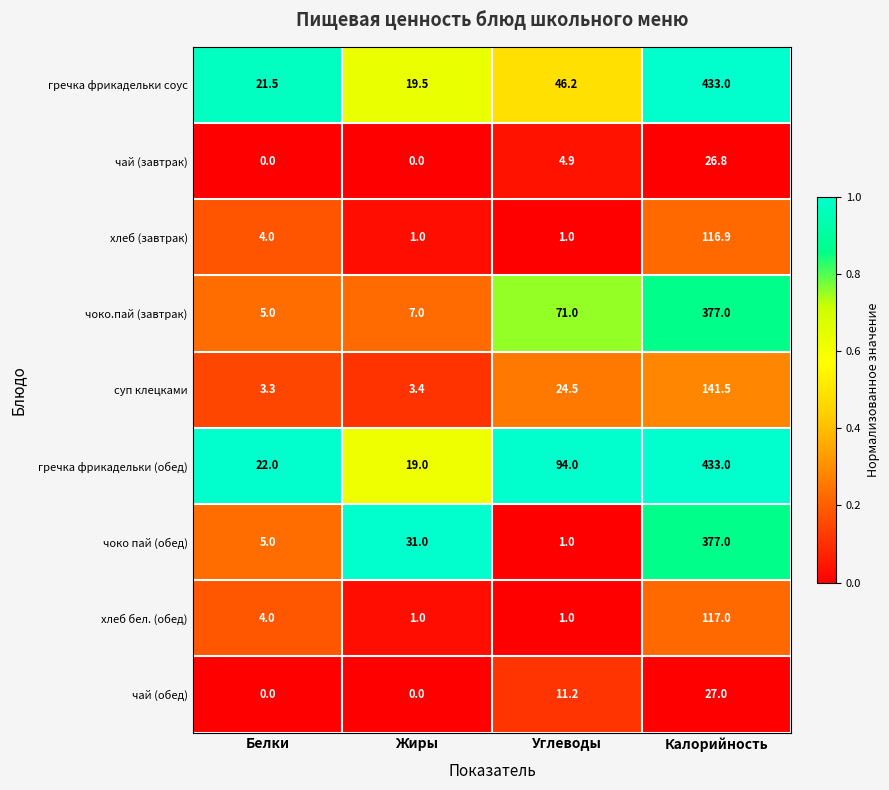

What is the lowest value of the гречка фрикадельки (обед) series?

19.0